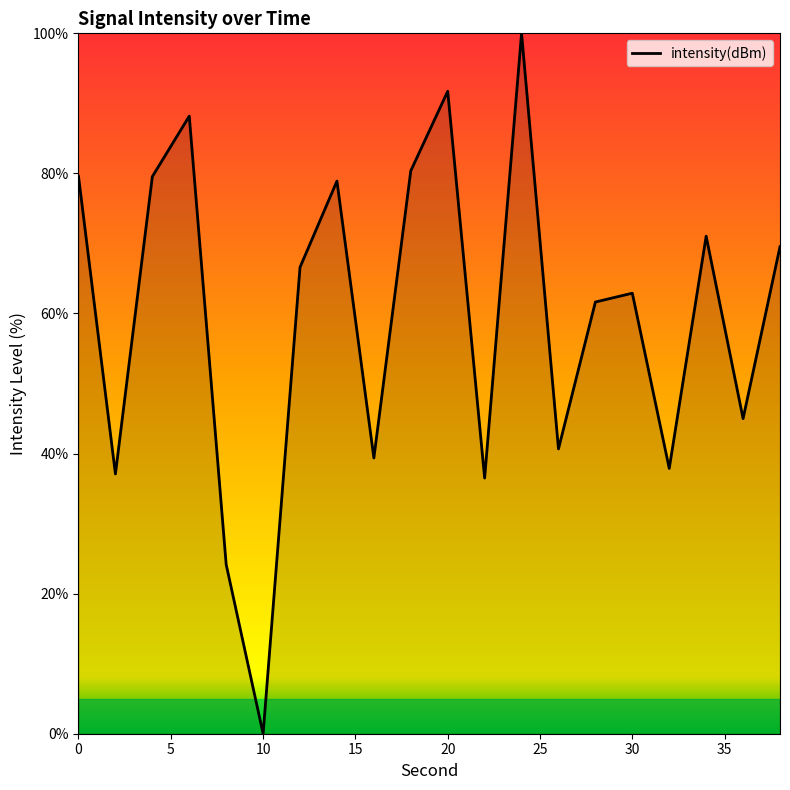

What is the maximum value shown in the chart?

100.0